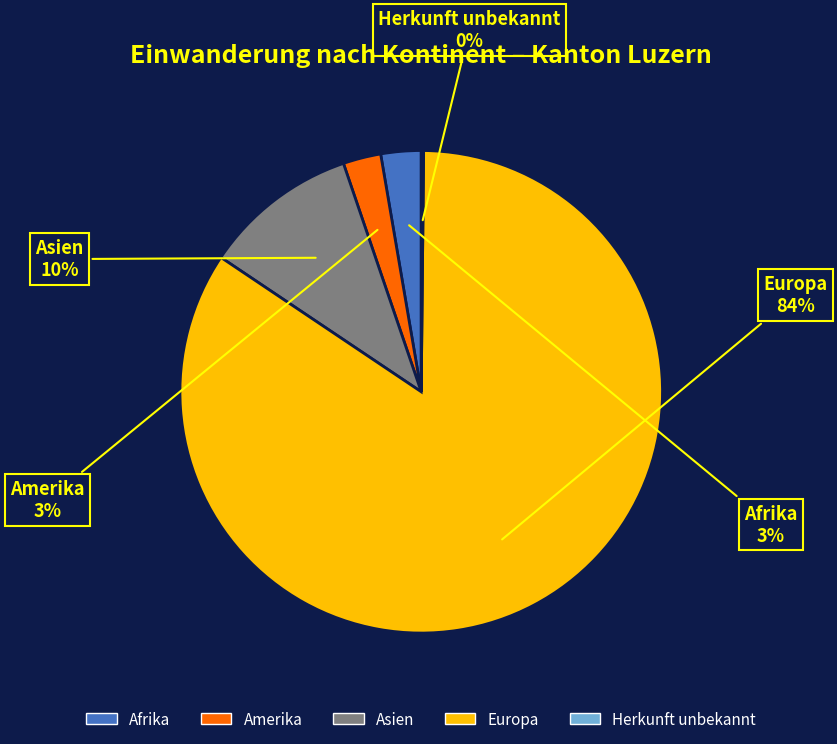

Which has a higher value, Asien or Europa?

Europa